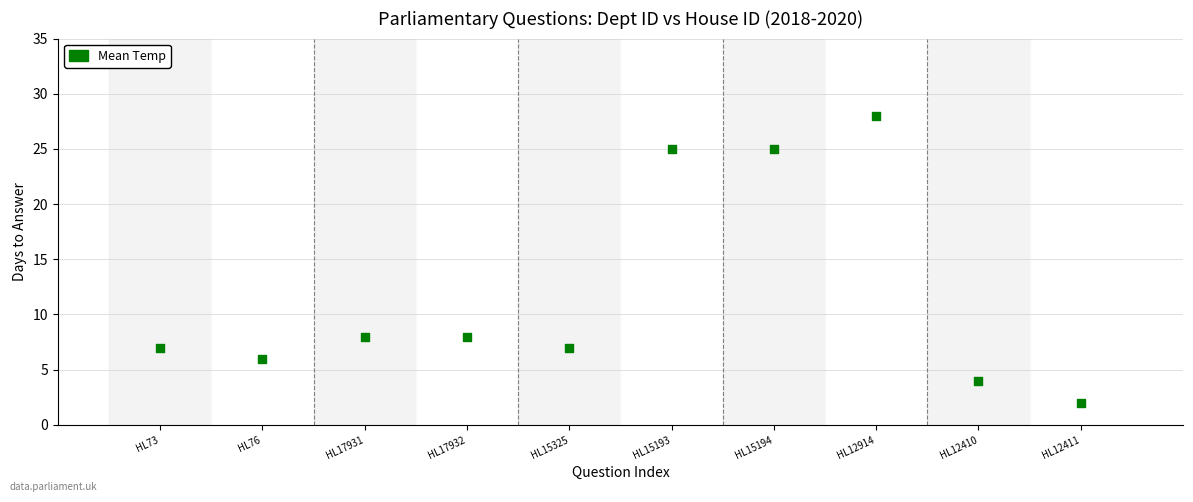

What is the average X value?

6